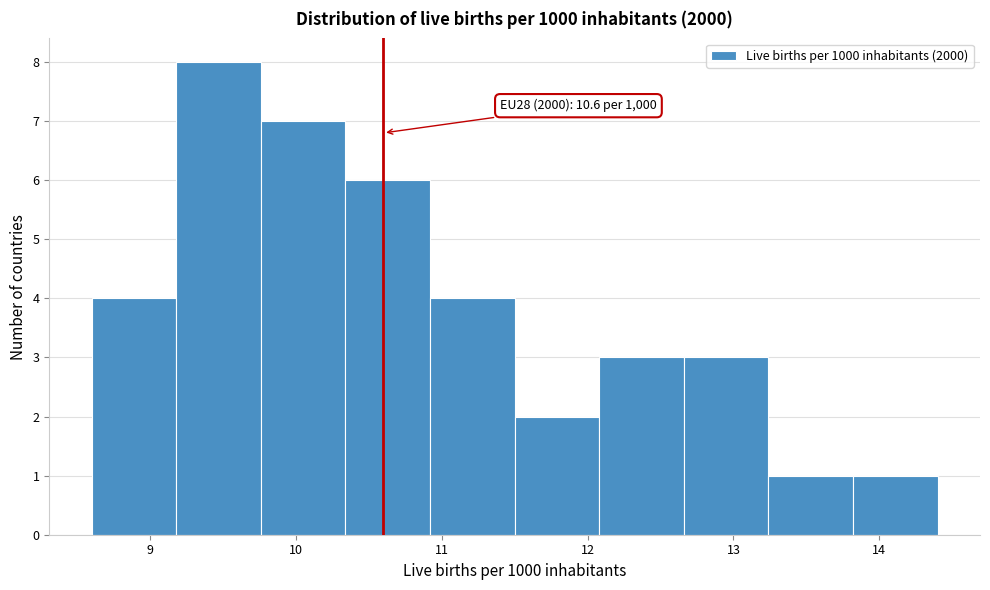

Over which range of the x-axis is the bar tallest?

9.18 to 9.76